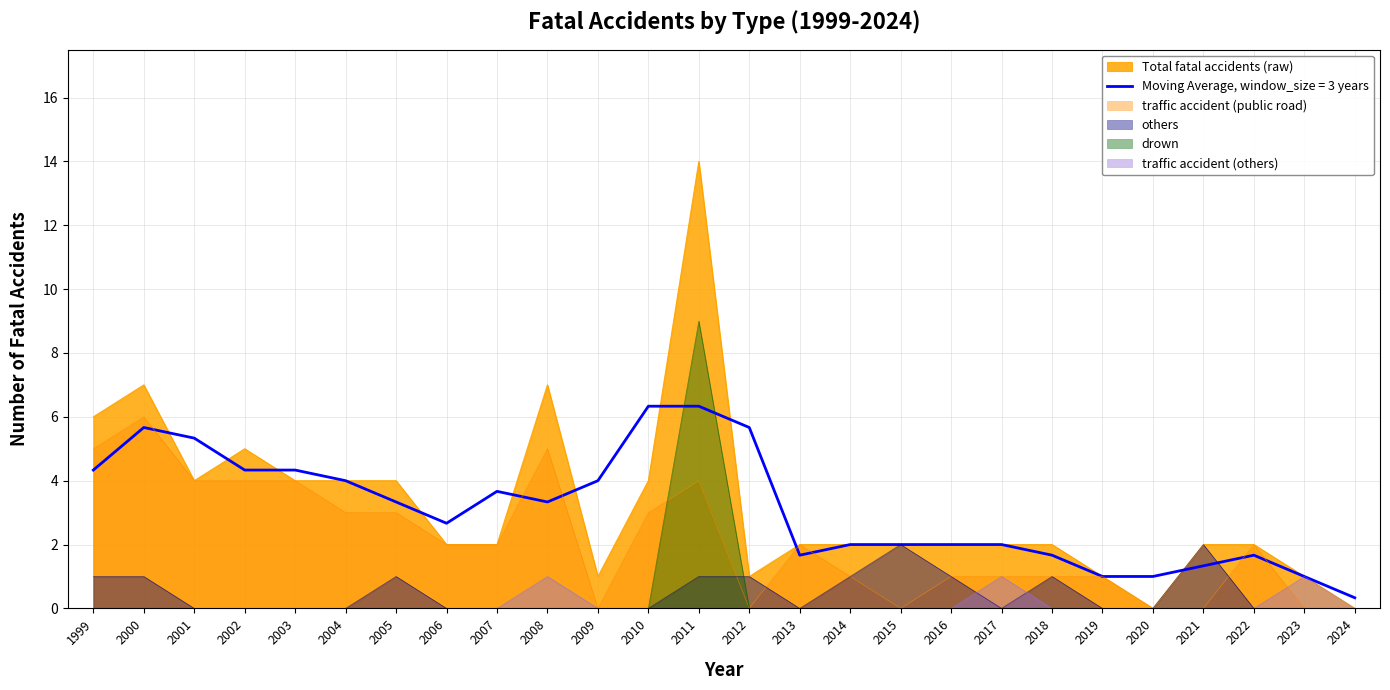

Count the others values in the range 0 to 1.

24